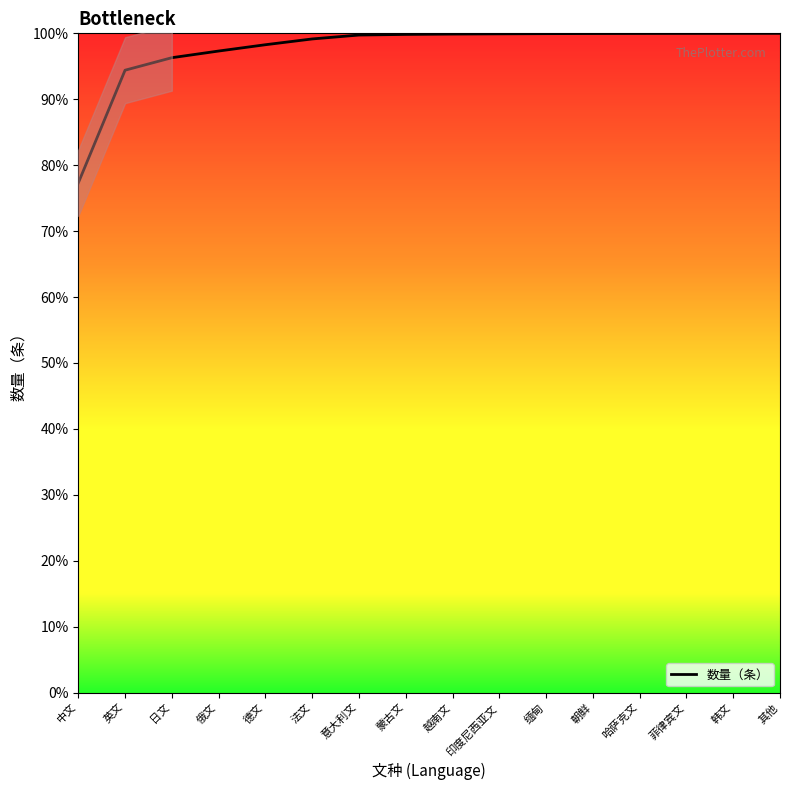

What is the greatest value displayed?

100.0